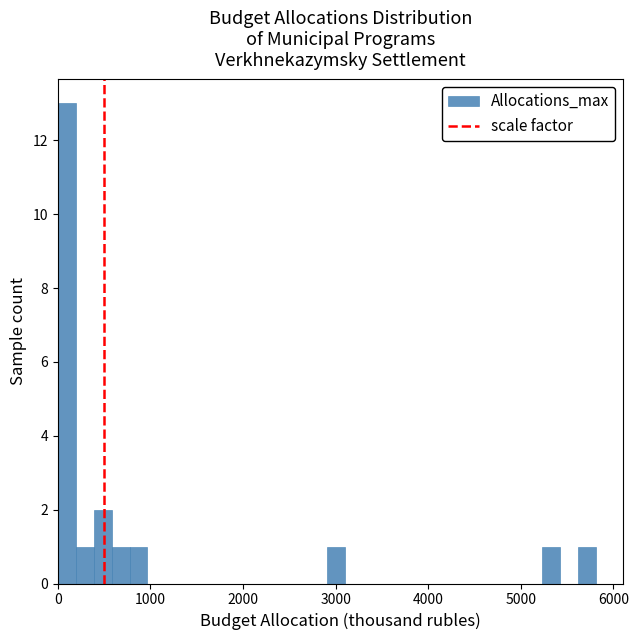

Around what value on the x-axis is the tallest bar? Give the approximate position of its centre, as read against the axis.

100